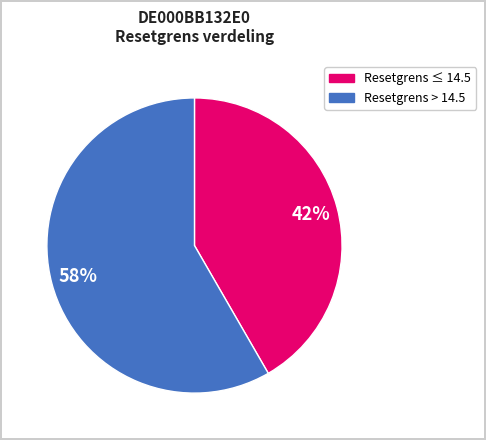

To the nearest percent, what is the average slice percentage?

50%